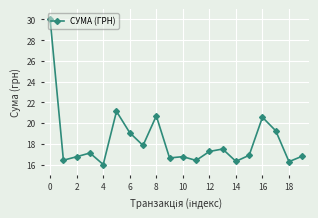

True or false: the data has more than 1 interior local peaks.

True